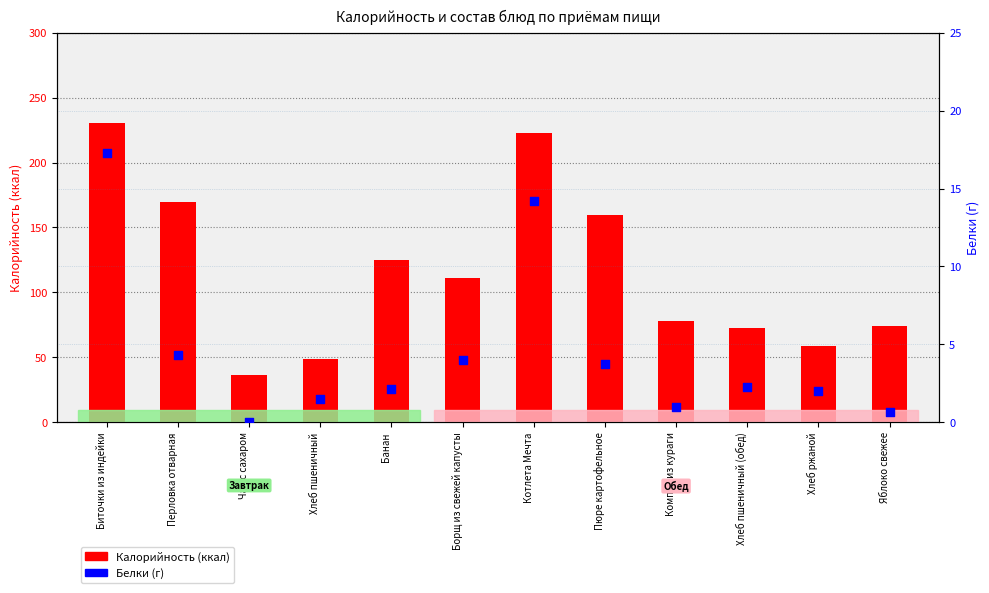

What are all the series names shown in the legend?

Калорийность, Белки